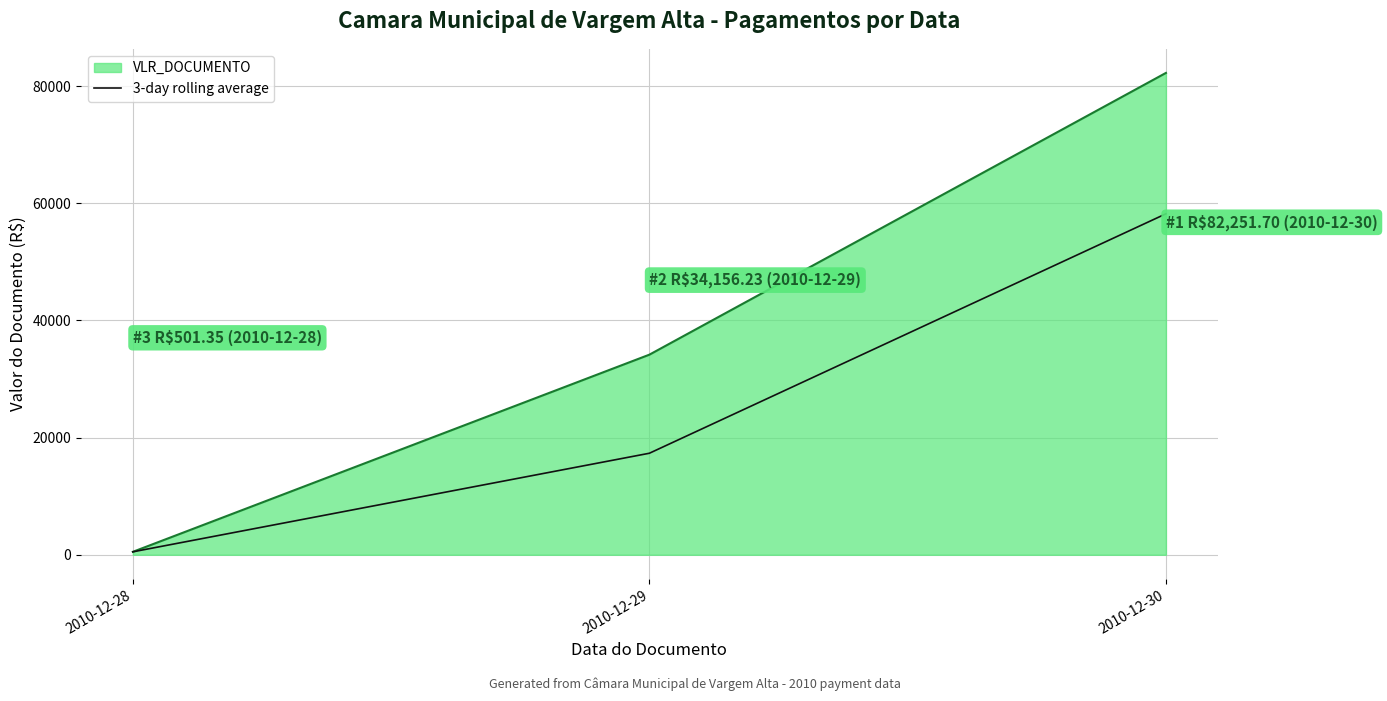

Which series has the largest range (max minus min)?

VLR_DOCUMENTO